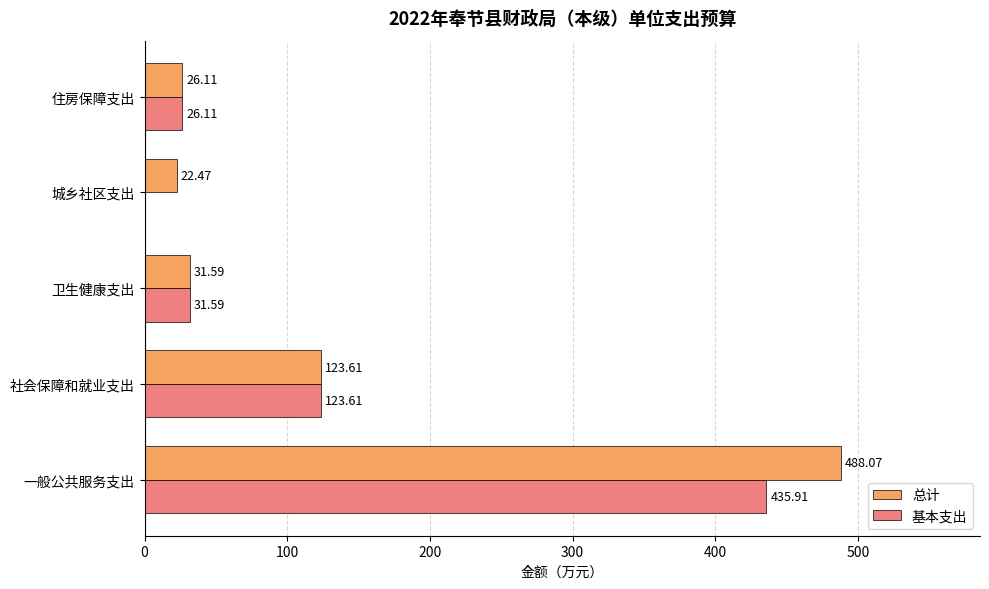

What is the sum of all 基本支出 values?

617.2